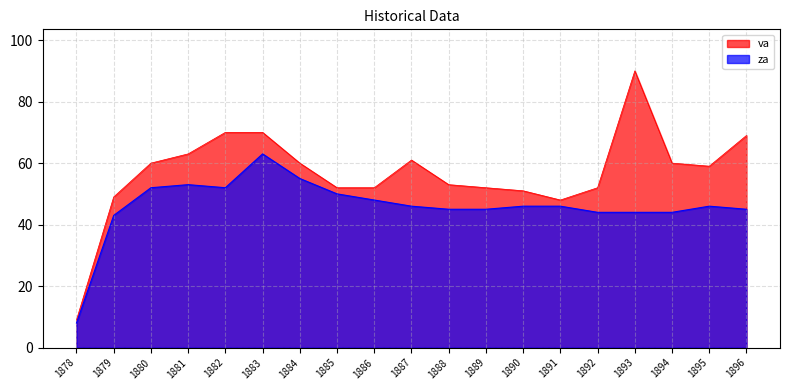

Rank the categories by za value from highest to lowest.

1883, 1884, 1881, 1880, 1882, 1885, 1886, 1887, 1890, 1891, 1895, 1888, 1889, 1896, 1892, 1893, 1894, 1879, 1878